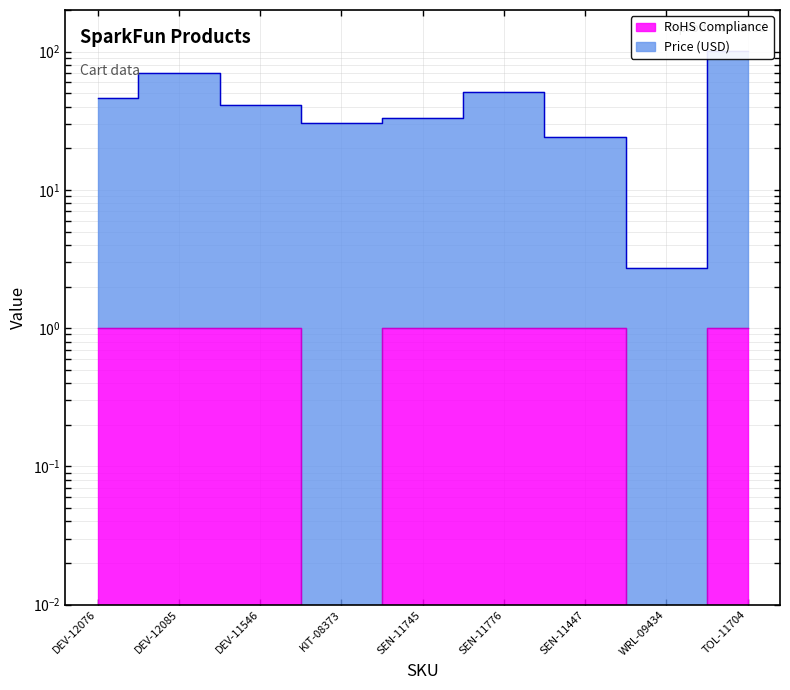

Where is the first local minimum for Price (USD)?

KIT-08373